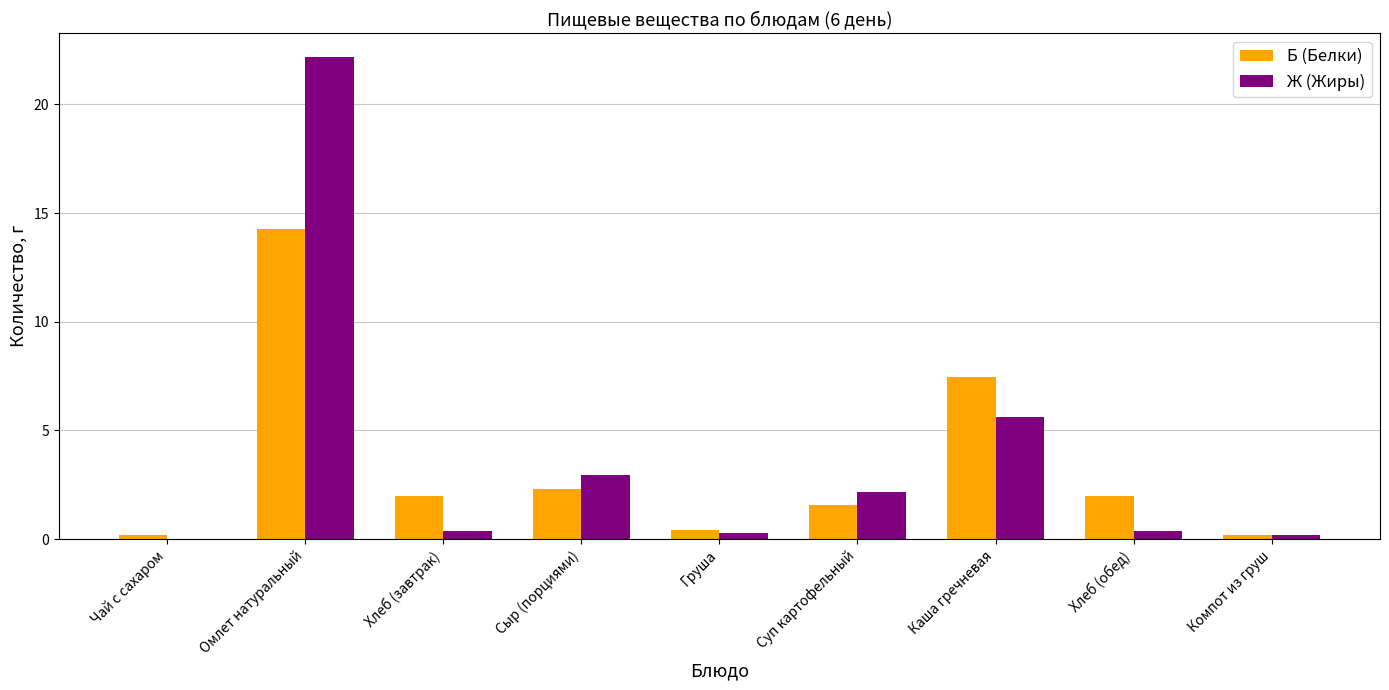

What is the maximum value for Ж (Жиры)?

22.2